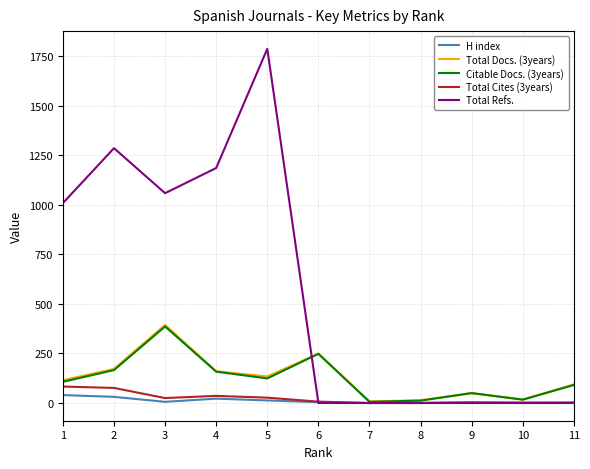

Which series has the widest spread of values?

Total Refs.